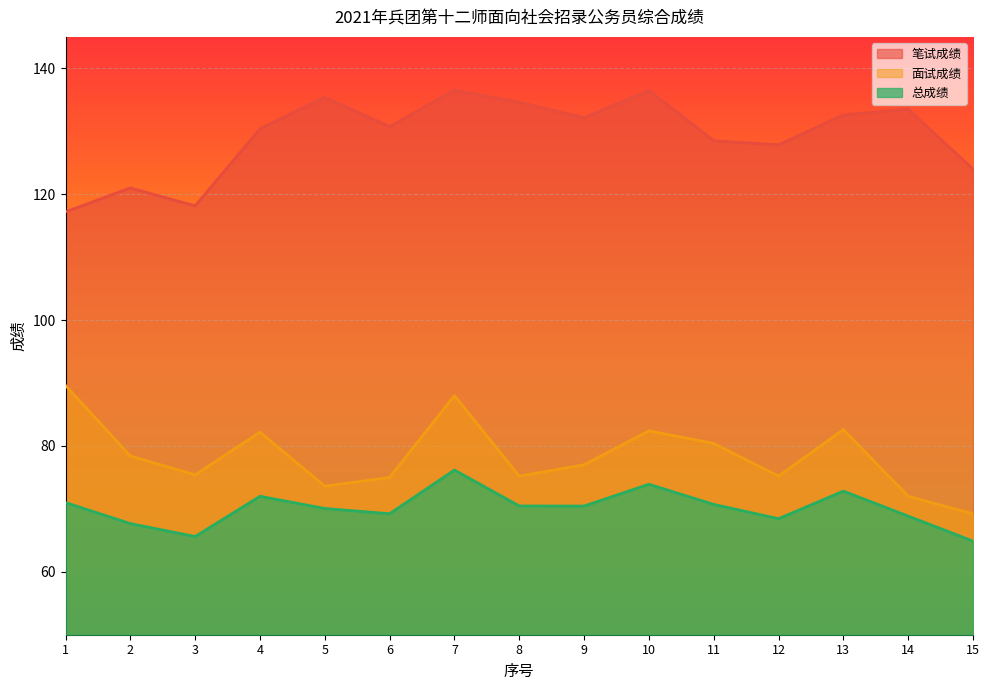

True or false: 总成绩 and 笔试成绩 cross at least once.

False